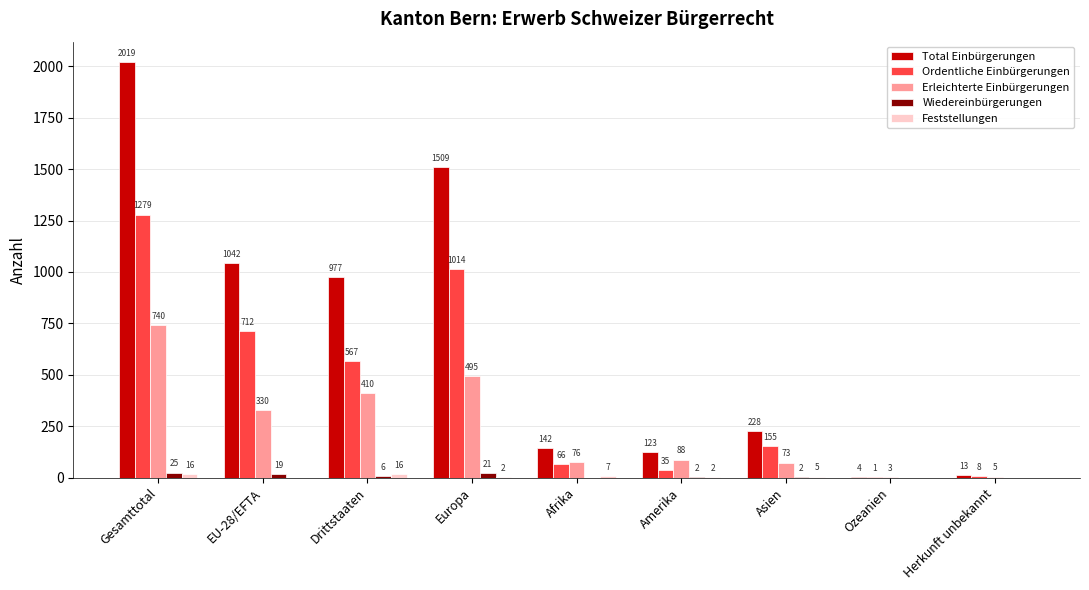

The value of Total Einbürgerungen at Drittstaaten is 977. True or false?

True